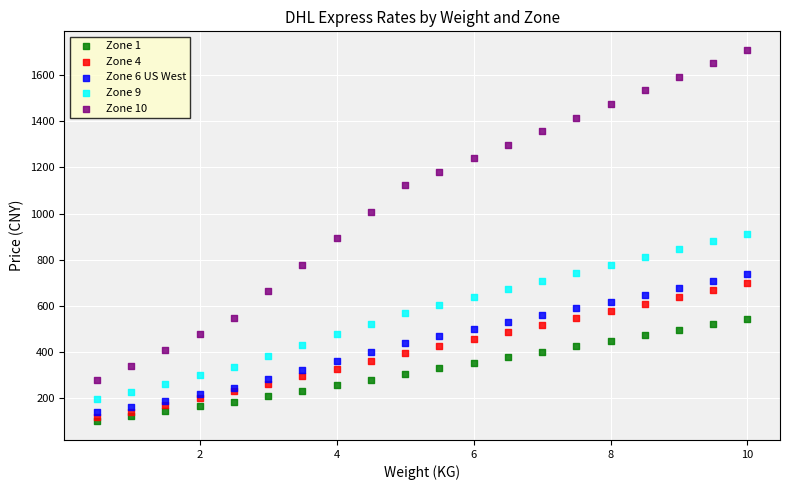

Which series reaches the maximum Y coordinate?

Zone 10